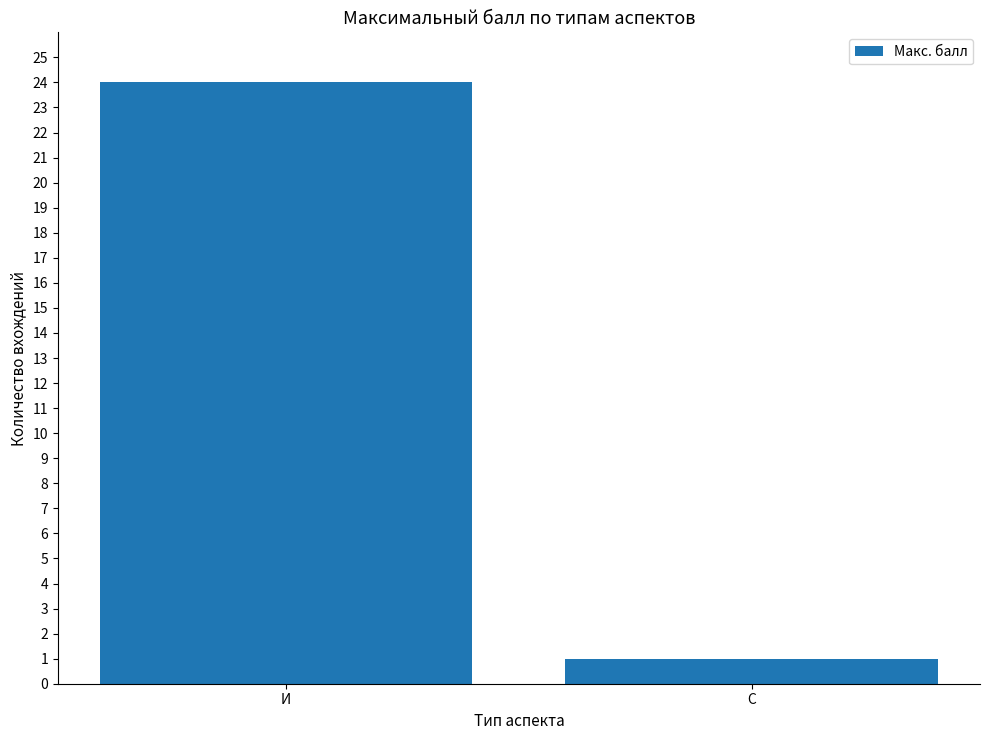

The value at И is 10. True or false?

False